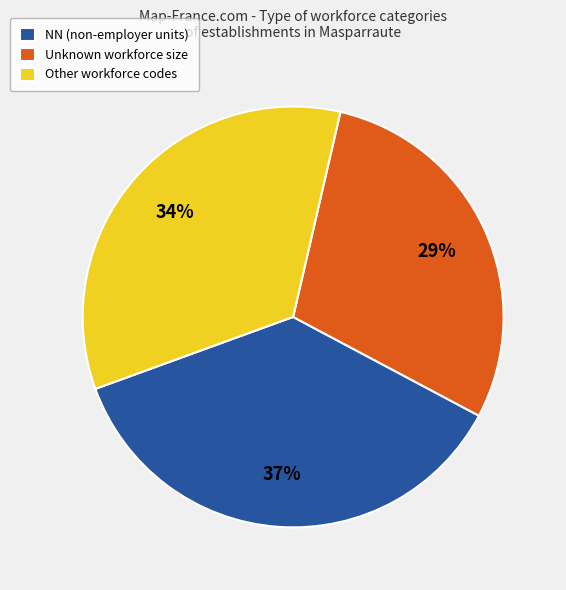

To the nearest percent, what is the average slice percentage?

33%